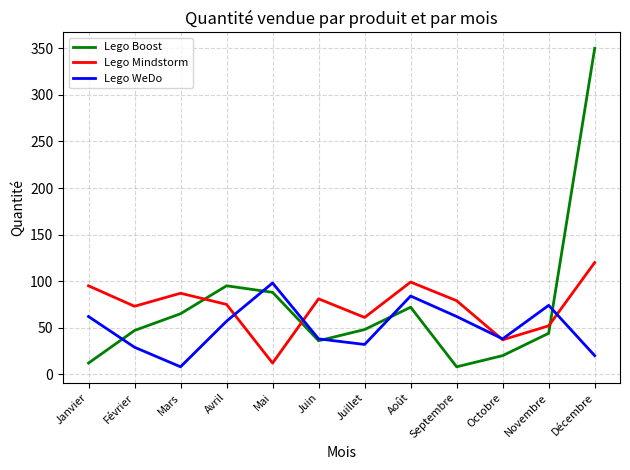

At which category does Lego WeDo reach its first local valley?

Mars